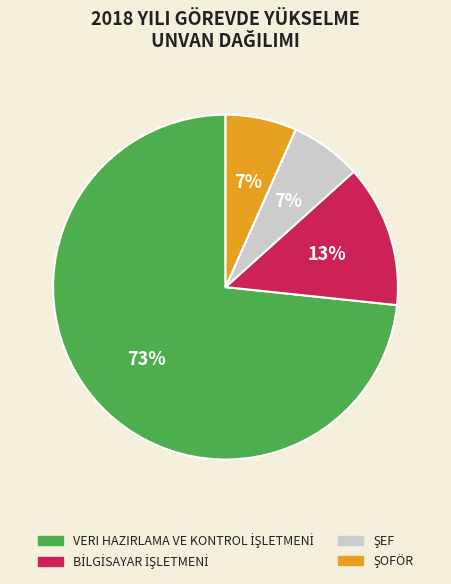

Is there a majority slice in this chart?

Yes